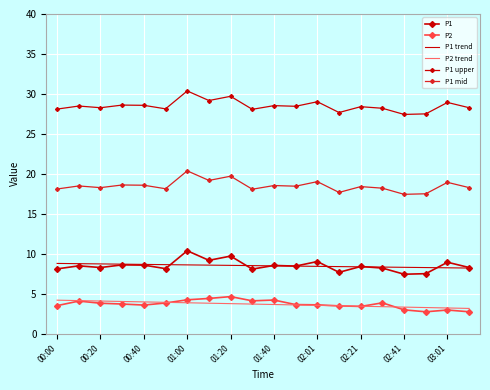

Reading left to right, list all the values displayed in this chart.

P1: 8.1	8.5	8.3	8.6	8.6	8.1	10.4	9.2	9.7	8.1	8.5	8.4	9.0	7.7	8.4	8.2	7.4	7.5	8.9	8.3
P2: 3.5	4.1	3.8	3.7	3.6	3.8	4.2	4.4	4.6	4.1	4.2	3.6	3.6	3.5	3.4	3.9	3.0	2.7	3.0	2.7
P1 trend: 8.8	8.8	8.7	8.7	8.7	8.6	8.6	8.6	8.5	8.5	8.5	8.4	8.4	8.4	8.4	8.3	8.3	8.3	8.2	8.2
P2 trend: 4.2	4.1	4.1	4.0	4.0	3.9	3.9	3.8	3.7	3.7	3.6	3.6	3.5	3.5	3.4	3.4	3.3	3.3	3.2	3.2
P1 upper: 28.1	28.5	28.3	28.6	28.6	28.1	30.4	29.2	29.7	28.1	28.5	28.4	29.0	27.7	28.4	28.2	27.4	27.5	28.9	28.3
P1 mid: 18.1	18.5	18.3	18.6	18.6	18.1	20.4	19.2	19.7	18.1	18.5	18.4	19.0	17.7	18.4	18.2	17.4	17.5	18.9	18.3